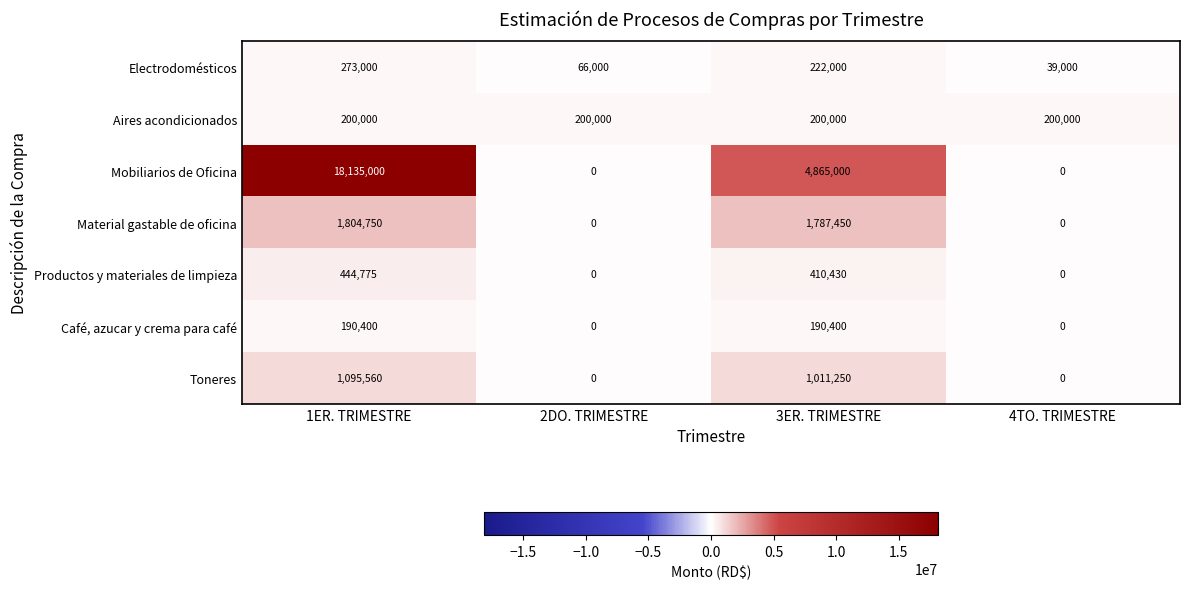

What is the maximum value for Café, azucar y crema para café?

190400